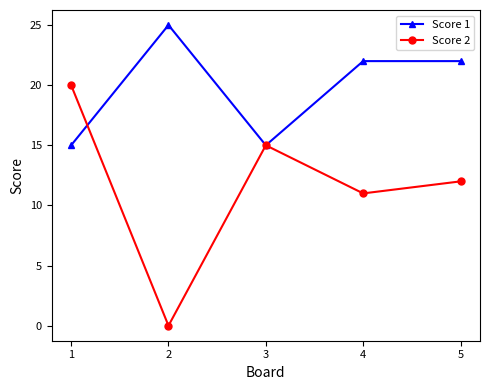

Reading left to right, transcribe all the data shown in this chart.

Score 1: 1=15	2=25	3=15	4=22	5=22
Score 2: 1=20	2=0	3=15	4=11	5=12